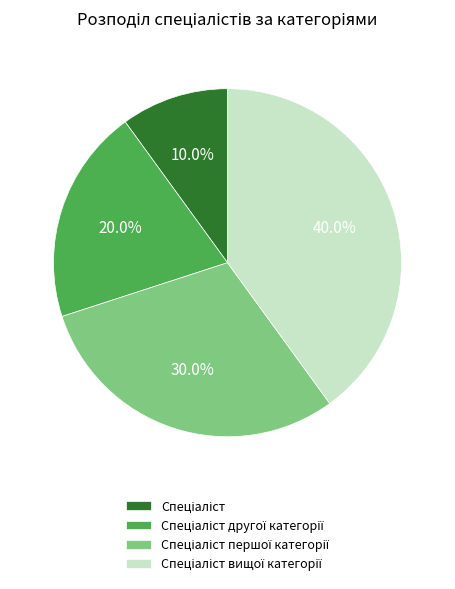

Is there any slice that represents more than half of the pie?

No